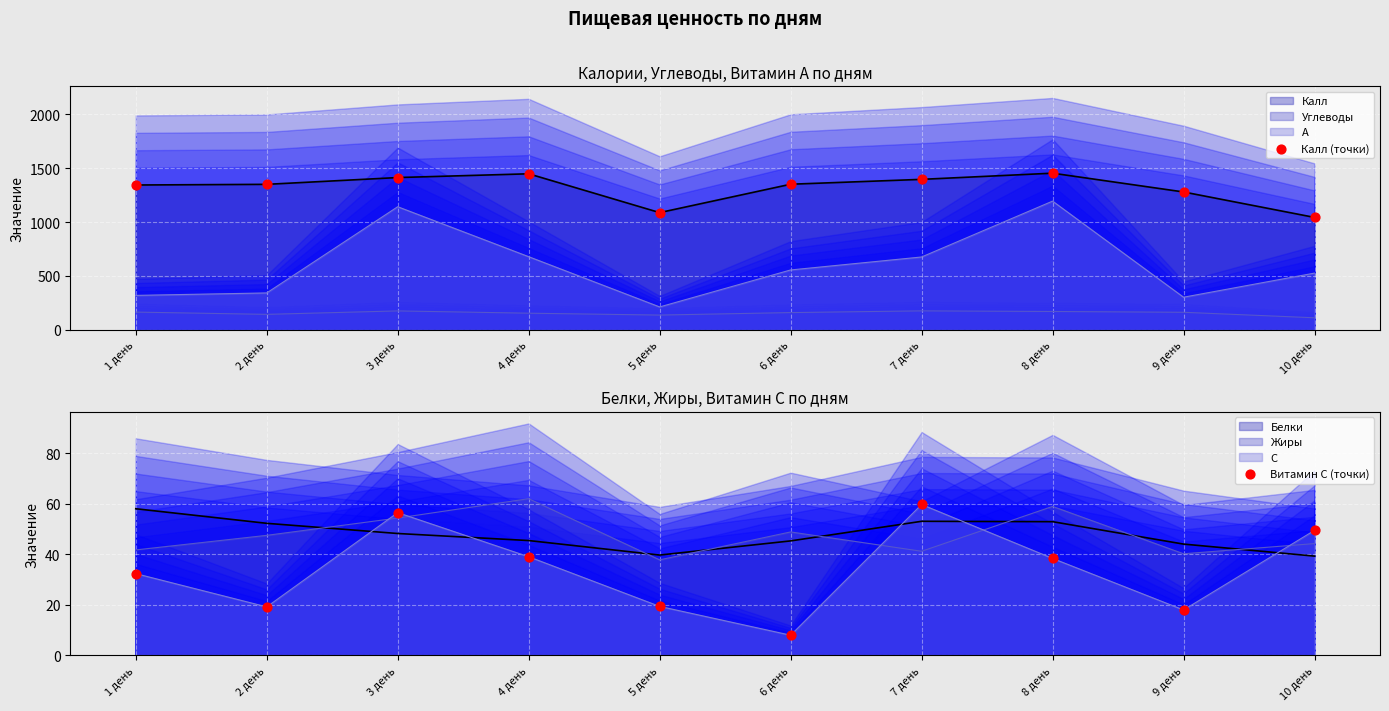

Which series contains the highest Y value?

Калл (точки)